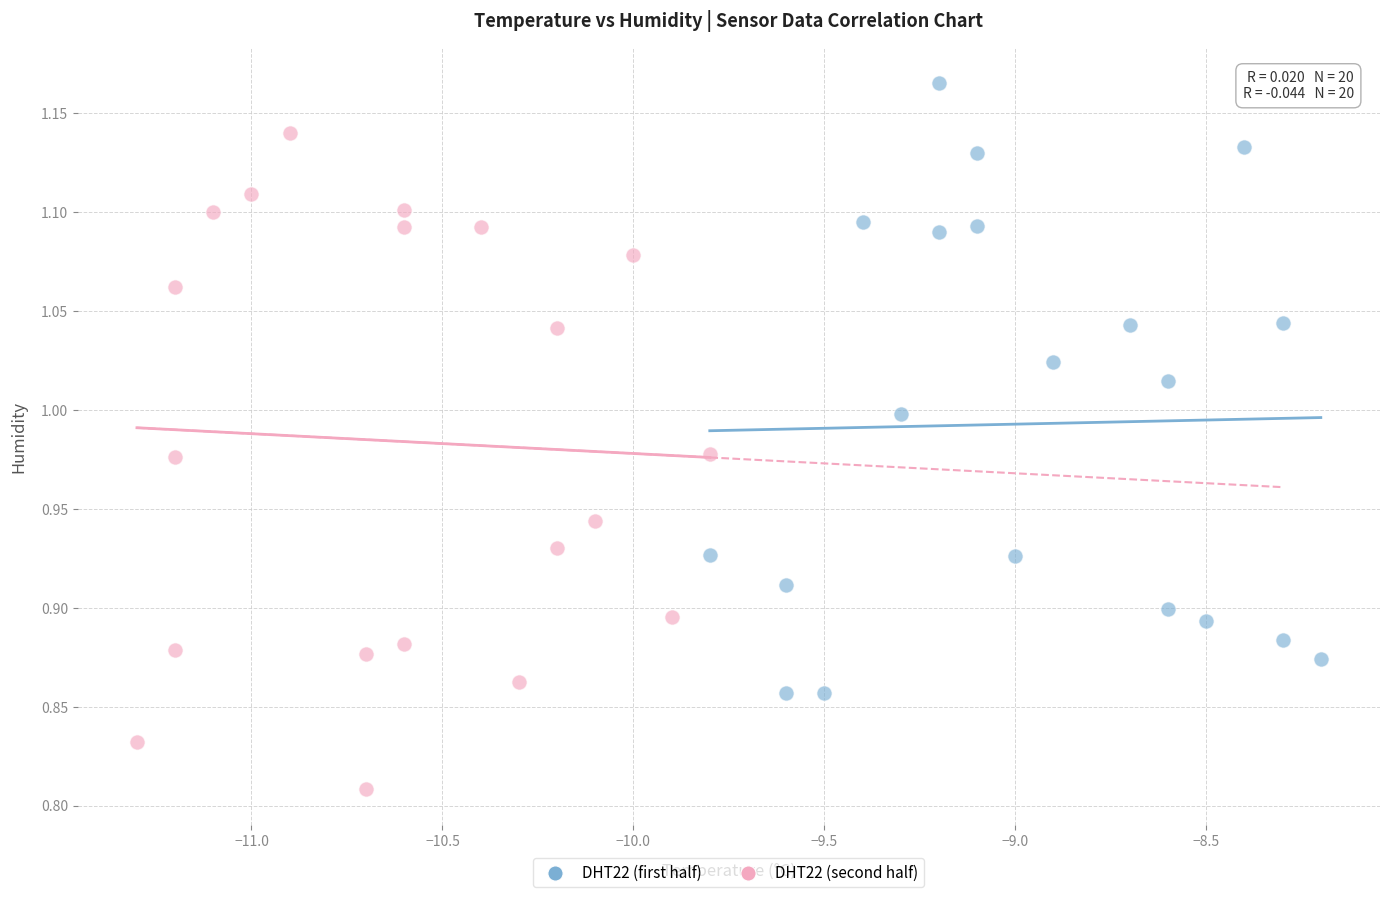

Which series contains the lowest Y value?

DHT22 (second half)